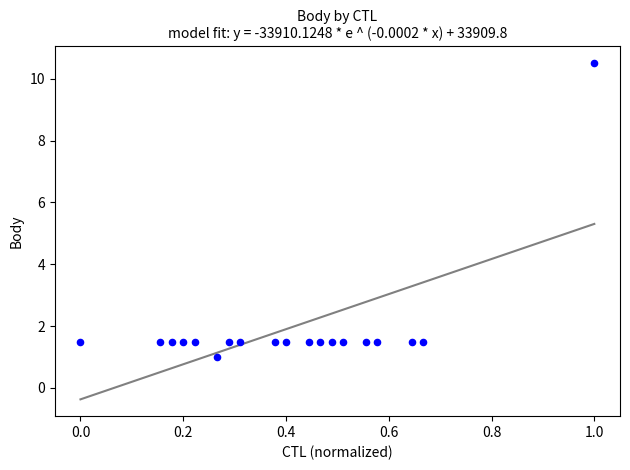

What is the range of Y values (max minus min)?

9.5